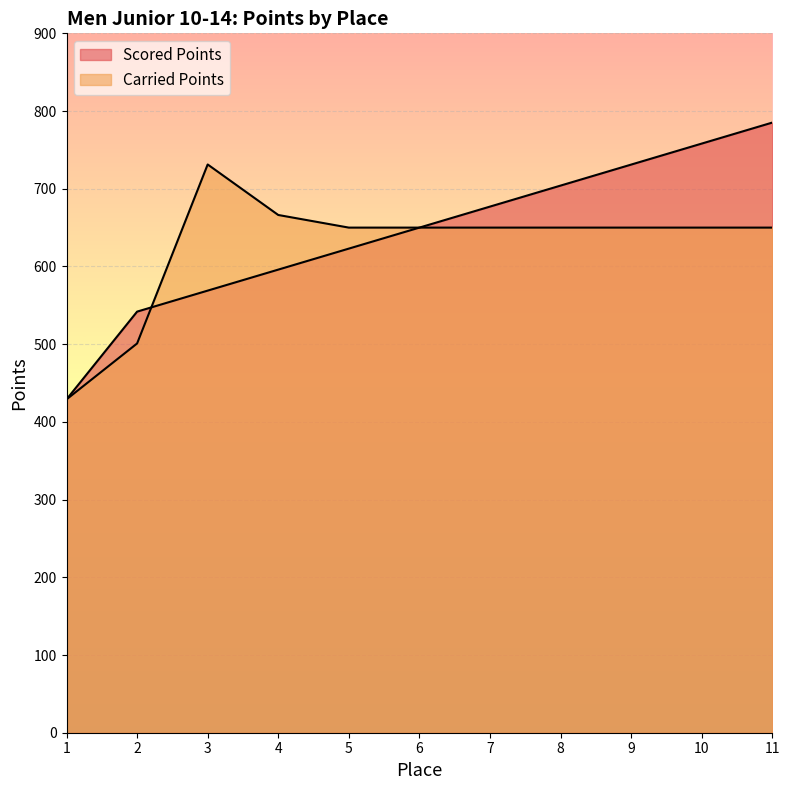

How many distinct data groups are displayed?

2